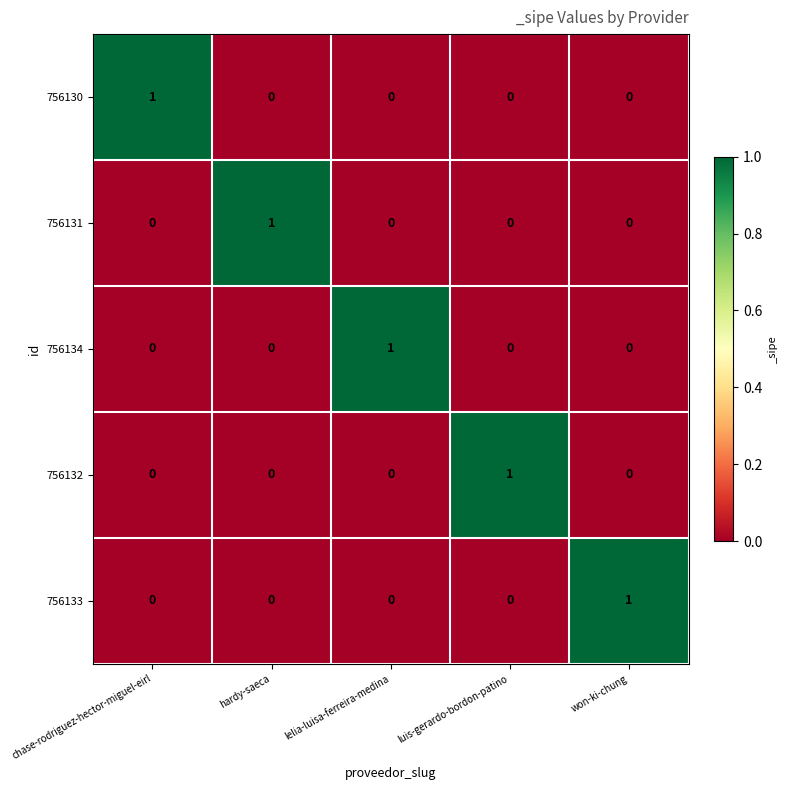

At how many categories does at least one series exceed 0?

5